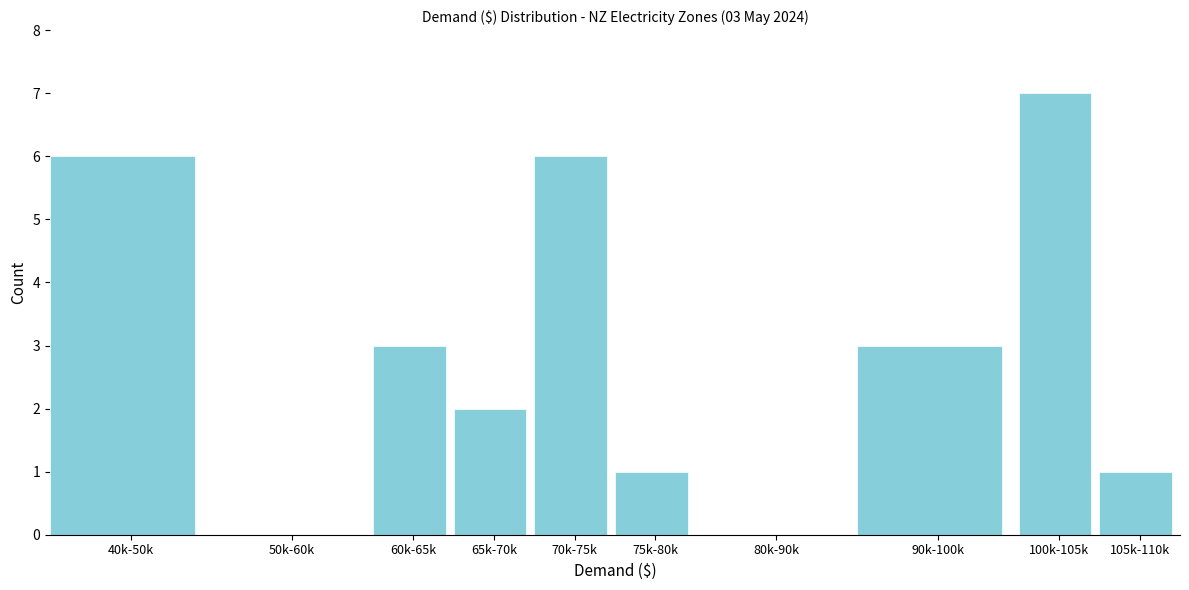

Reading left to right, what are all the values shown in this chart?

40k-50k=6	50k-60k=0	60k-65k=3	65k-70k=2	70k-75k=6	75k-80k=1	80k-90k=0	90k-100k=3	100k-105k=7	105k-110k=1